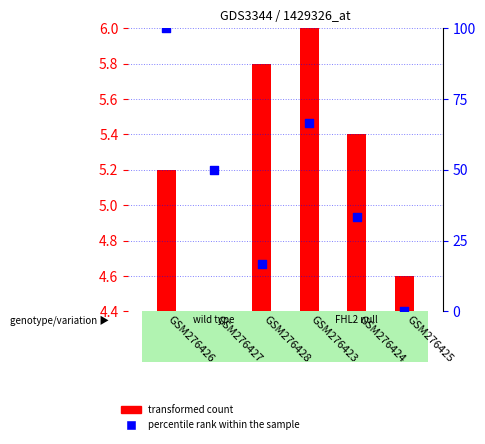

What is the change in value from GSM276423 to GSM276424?

-33.3